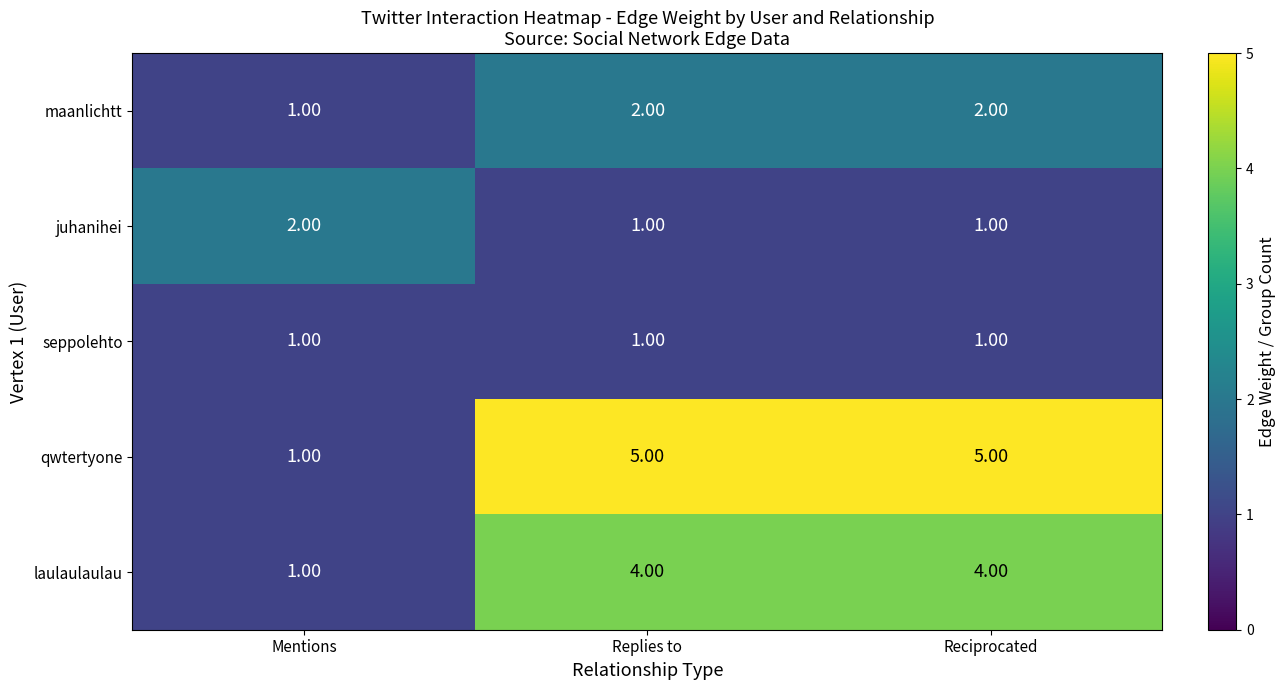

Which series has the largest range (max minus min)?

qwtertyone